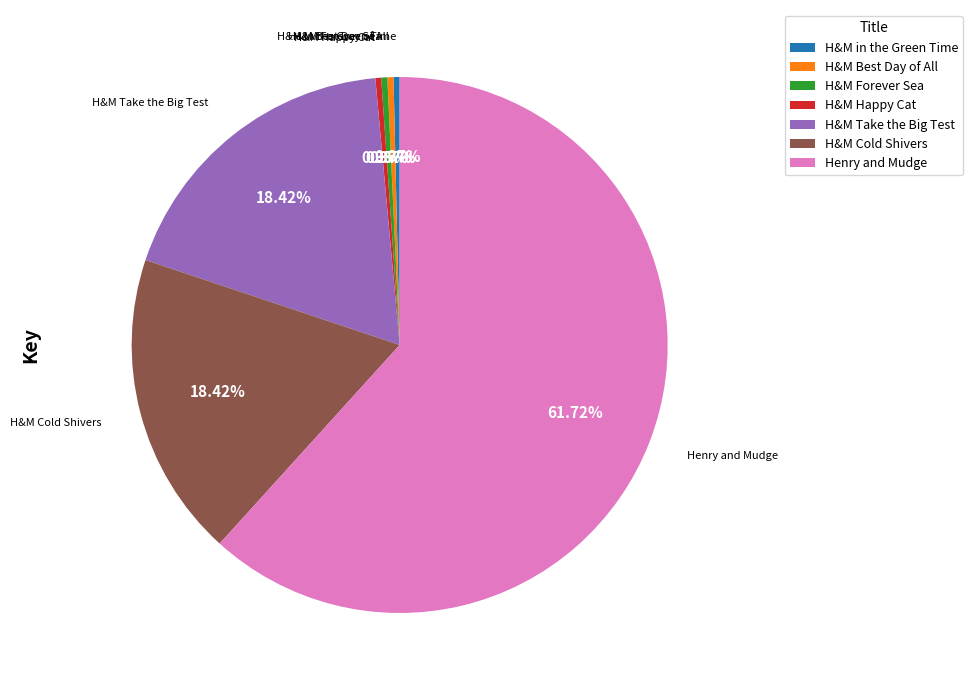

What is the ratio of the value at H&M Take the Big Test to the value at H&M Forever Sea?

50.3